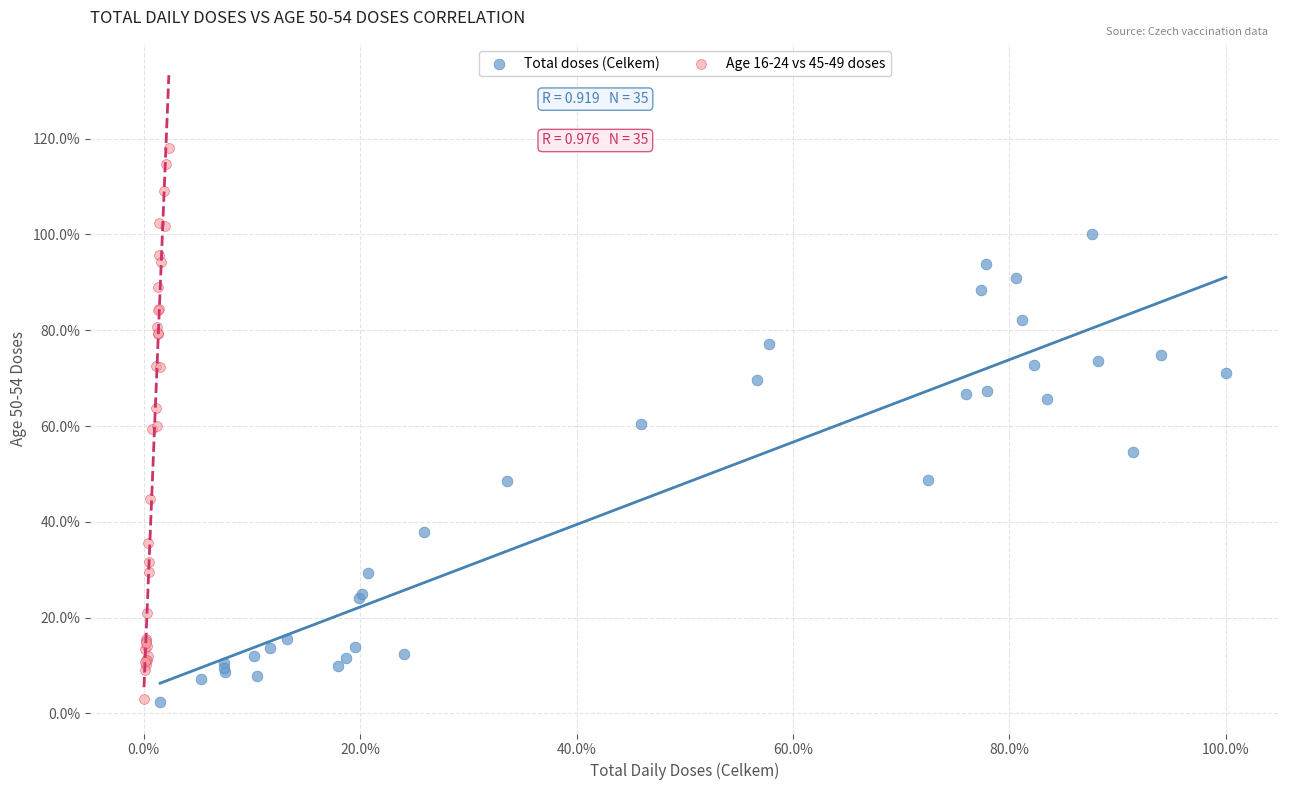

What are all the series names shown in the legend?

Total doses (Celkem), Age 16-24 vs 45-49 doses